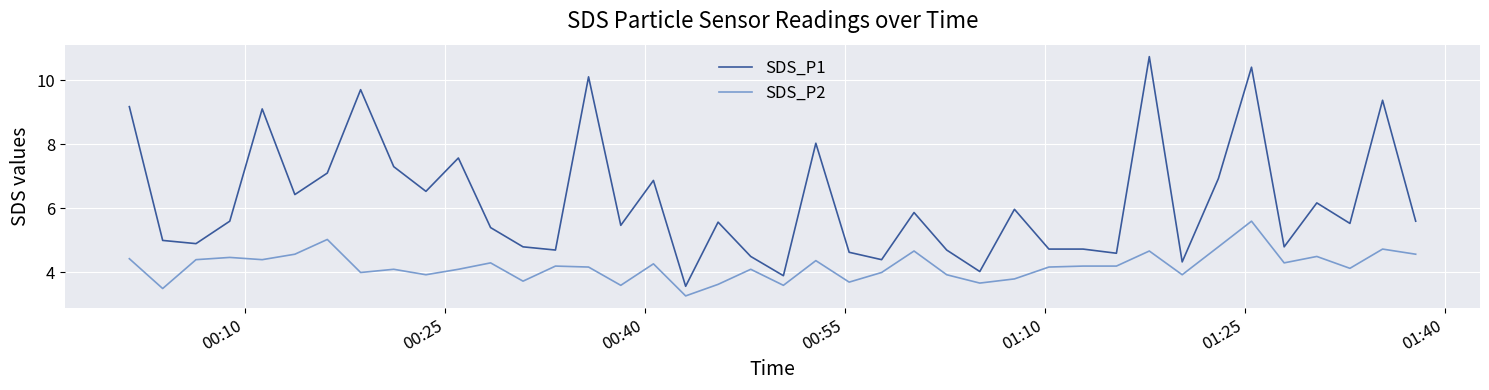

What is the smallest value displayed?

3.3